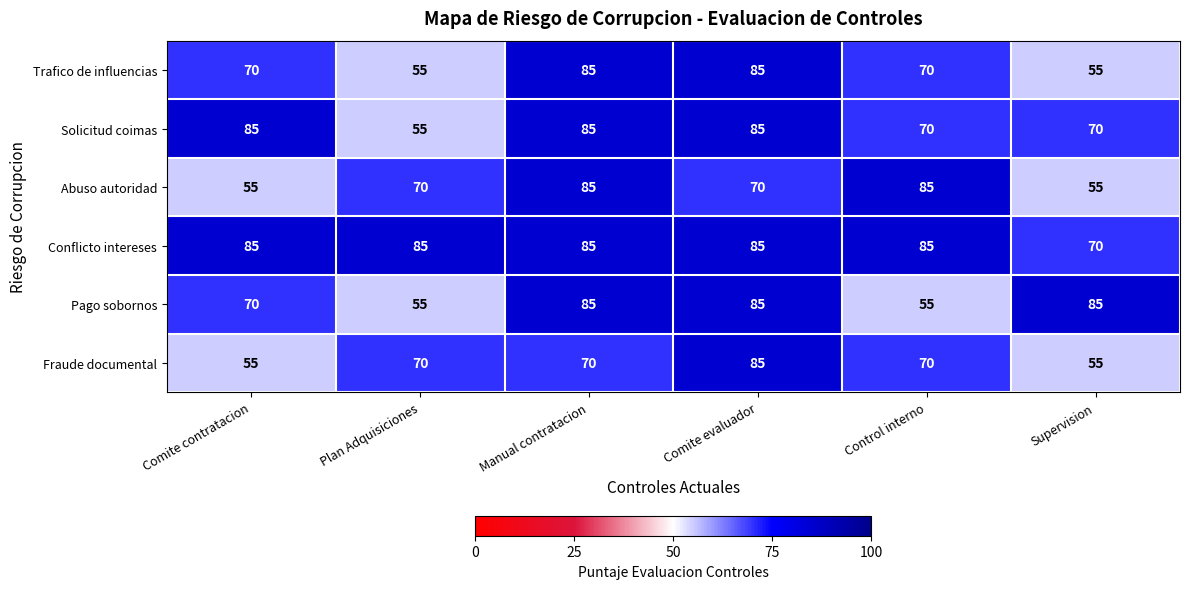

How many series are shown in this chart?

6